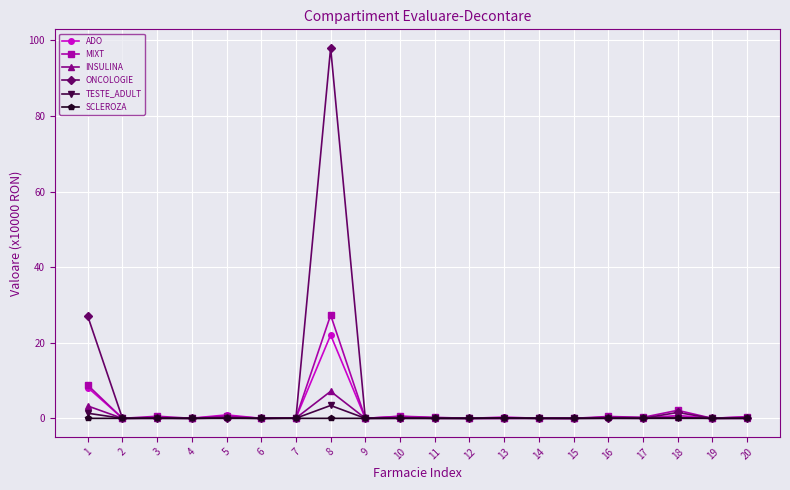

What is the maximum value shown in the chart?

98.0